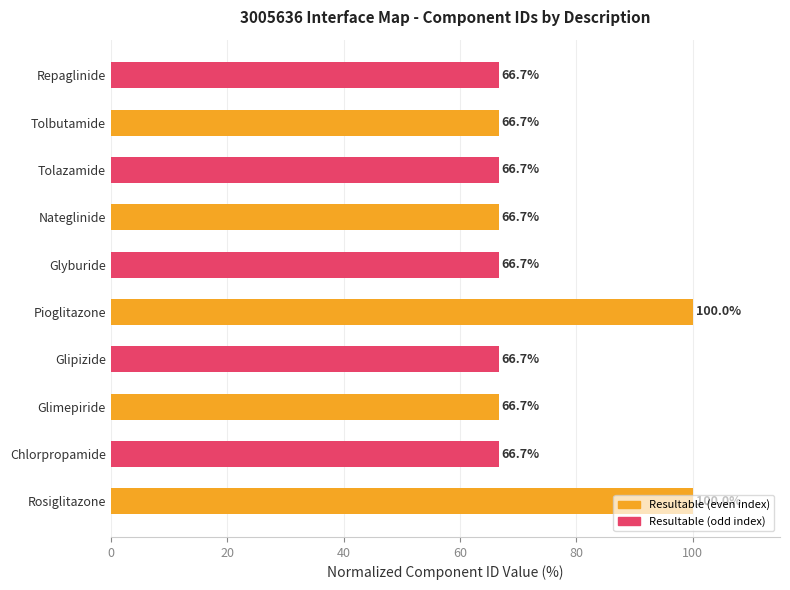

True or false: the data shows 66.7 at Glyburide.

True